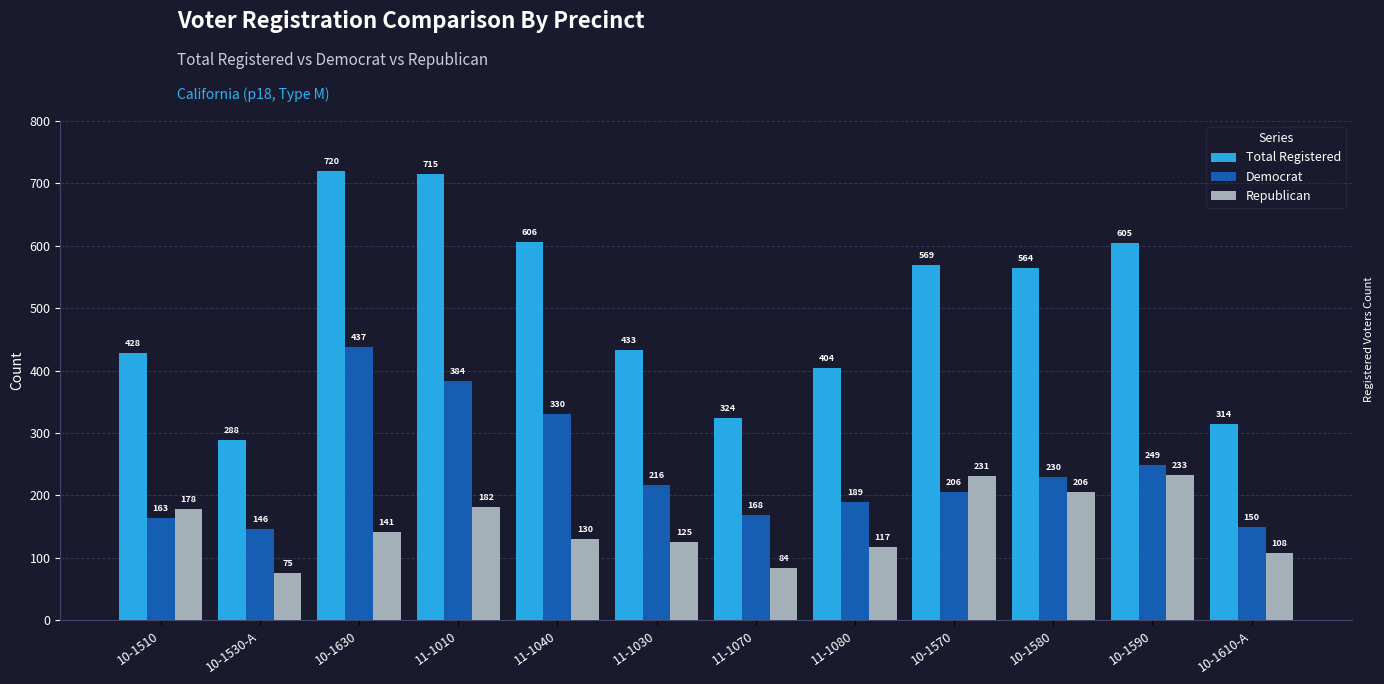

What is the label of the 6th bar from the right?

11-1070